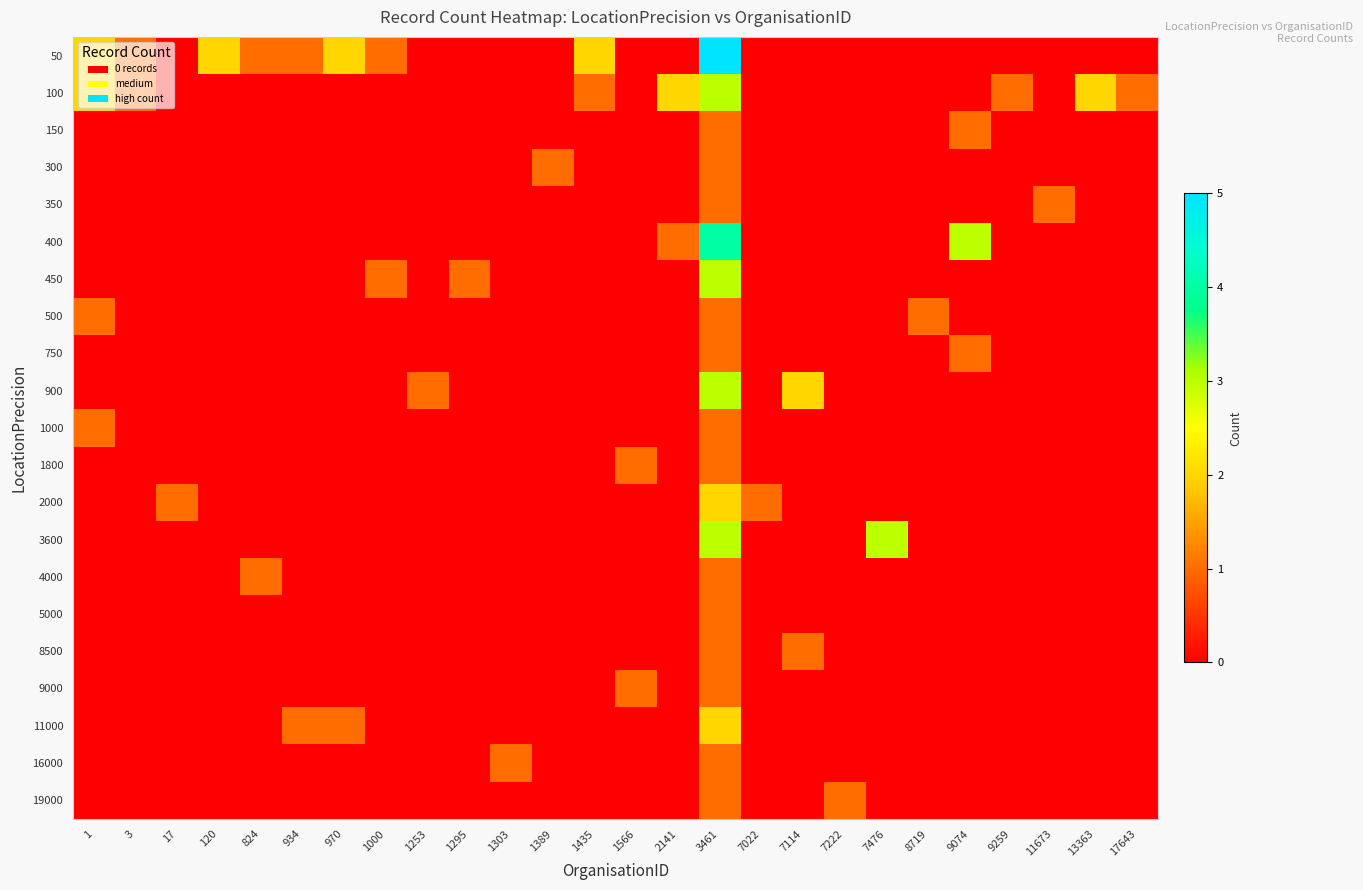

Between 1435 and 1566, which series saw the biggest shift?

50